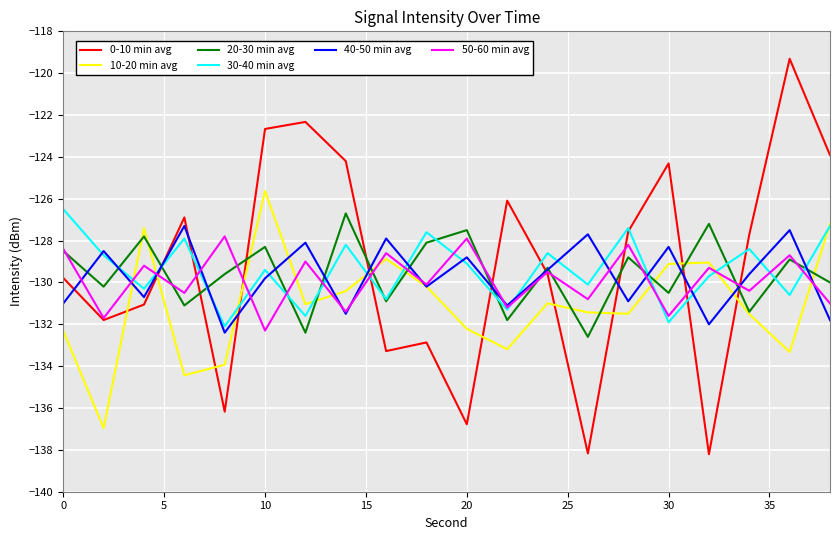

What is the minimum value shown in the chart?

-138.2